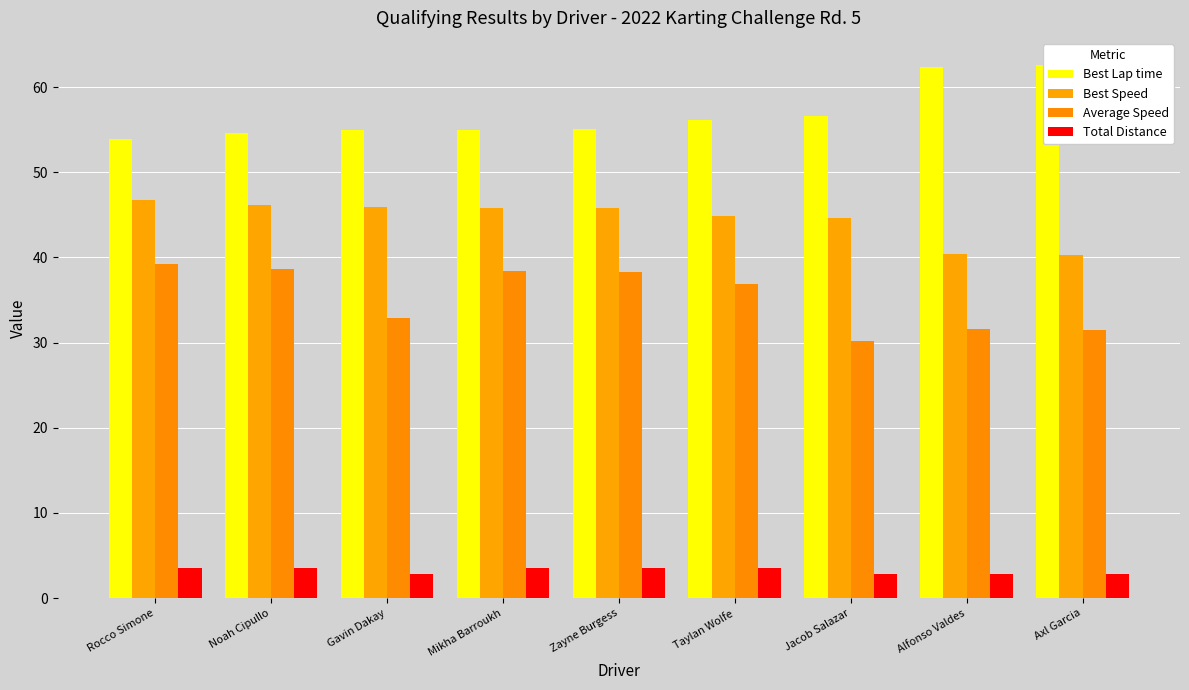

What is the minimum value shown in the chart?

2.8